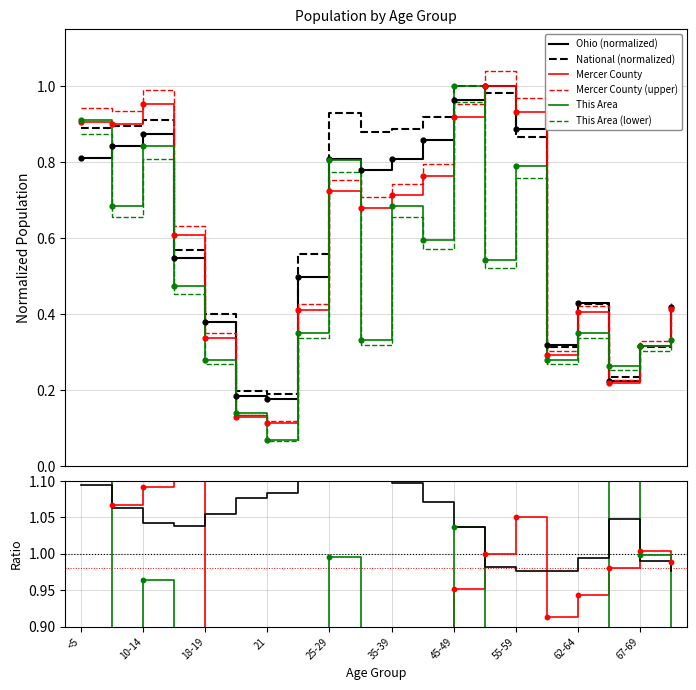

Is the value of This Area at 50-54 greater than the value of National at 21?

Yes